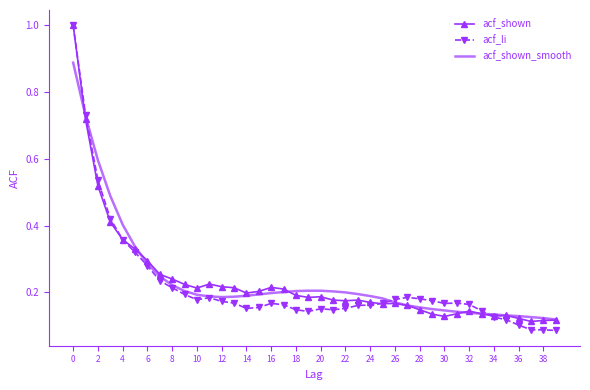

True or false: acf_shown and acf_shown_smooth cross at least once.

True